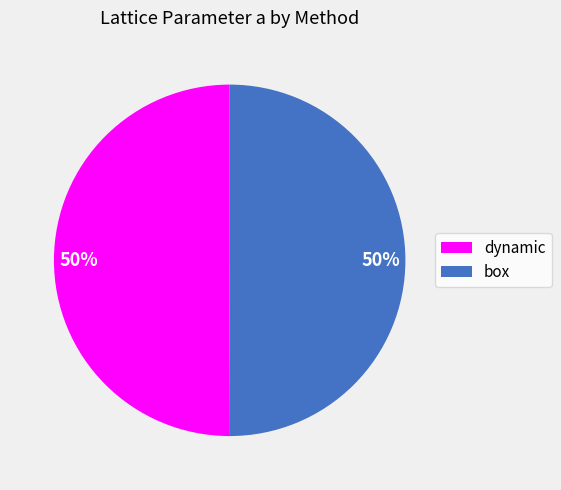

The box slice represents 44% of the pie. True or false?

False